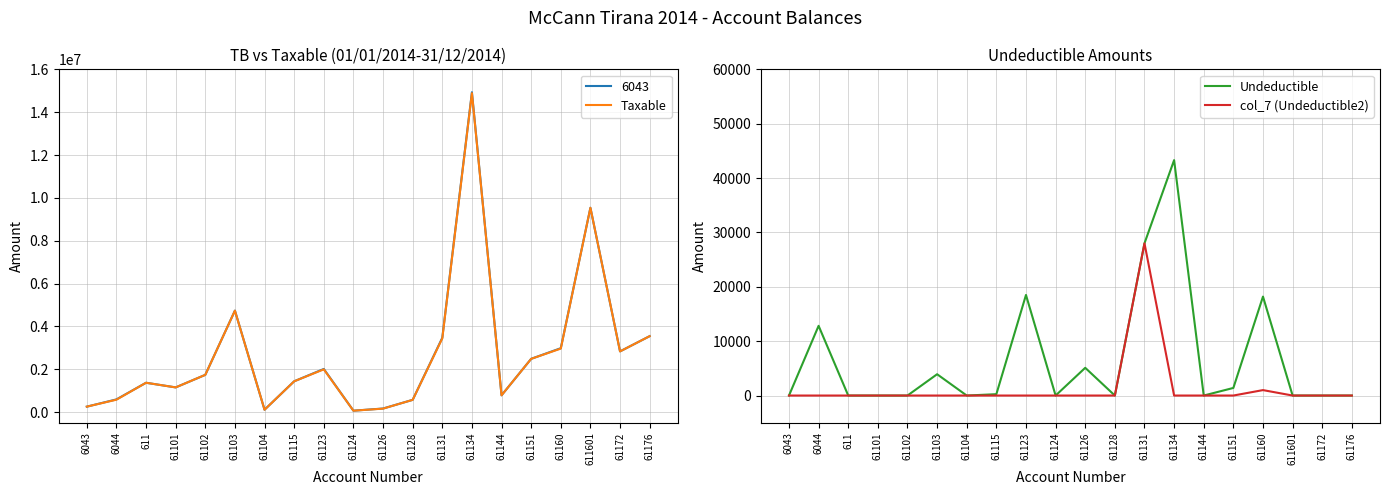

Reading left to right, transcribe all the data shown in this chart.

Taxable: 6043=250227.1	6044=575296.9	611=1366068.5	61101=1149043.7	61102=1735151.5	61103=4731146.9	61104=105900.0	61115=1433753.2	61123=1991862.2	61124=61813.2	61126=157990.0	61128=567460.5	61131=3437988.5	61134=14887859.8	61144=779642.1	61151=2482098.3	61160=2961857.7	611601=9536057.6	61172=2830643.4	61176=3541660.7
Undeductible: 6043=0.0	6044=12822.0	611=0.0	61101=0.0	61102=0.0	61103=3920.0	61104=0.0	61115=250.0	61123=18500.0	61124=0.0	61126=5100.0	61128=0.0	61131=28000.0	61134=43299.0	61144=0.0	61151=1398.0	61160=18200.0	611601=0.0	61172=0.0	61176=0.0
col_7 (Undeductible2): 6043=0.0	6044=0.0	611=0.0	61101=0.0	61102=0.0	61103=0.0	61104=0.0	61115=0.0	61123=0.0	61124=0.0	61126=0.0	61128=0.0	61131=28000.0	61134=0.0	61144=0.0	61151=0.0	61160=1000.0	611601=0.0	61172=0.0	61176=0.0